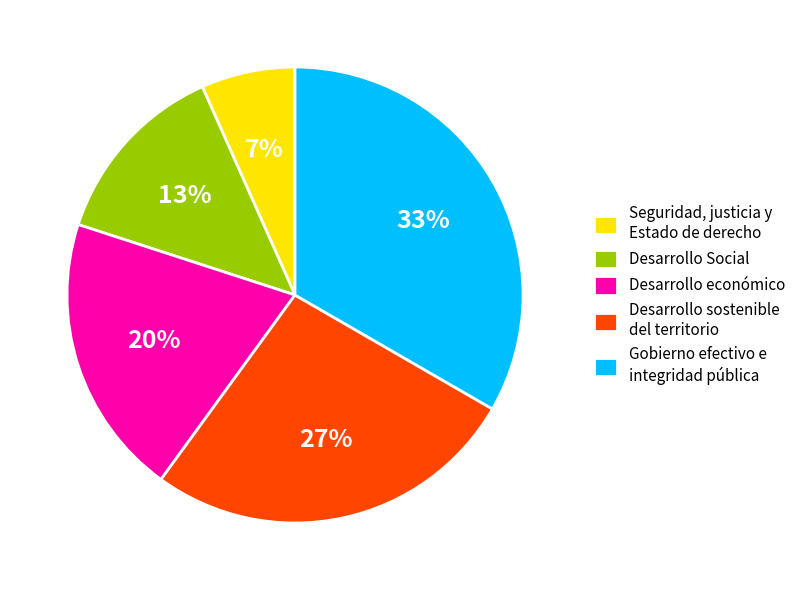

True or false: Desarrollo económico accounts for 20% of the total.

True